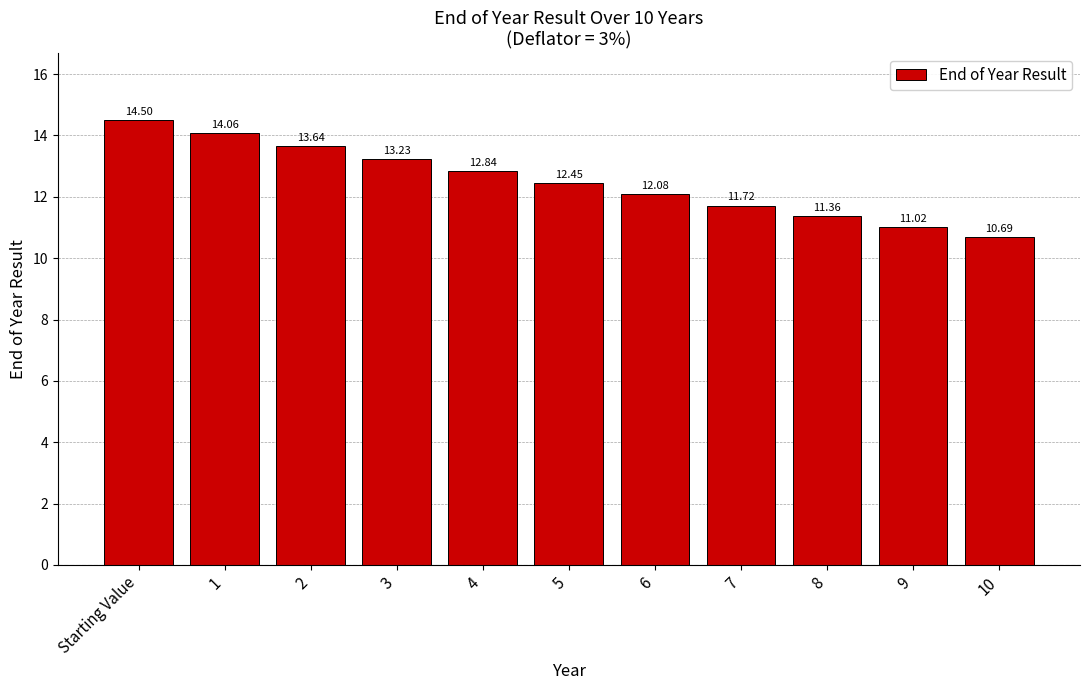

What is the change in value from 6 to 9?

-1.1